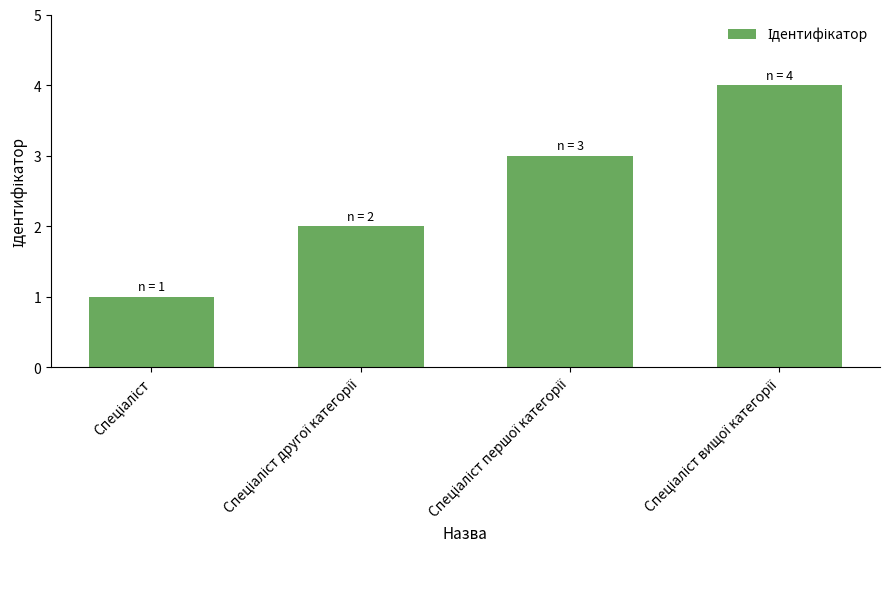

What is the minimum value shown in the chart?

1